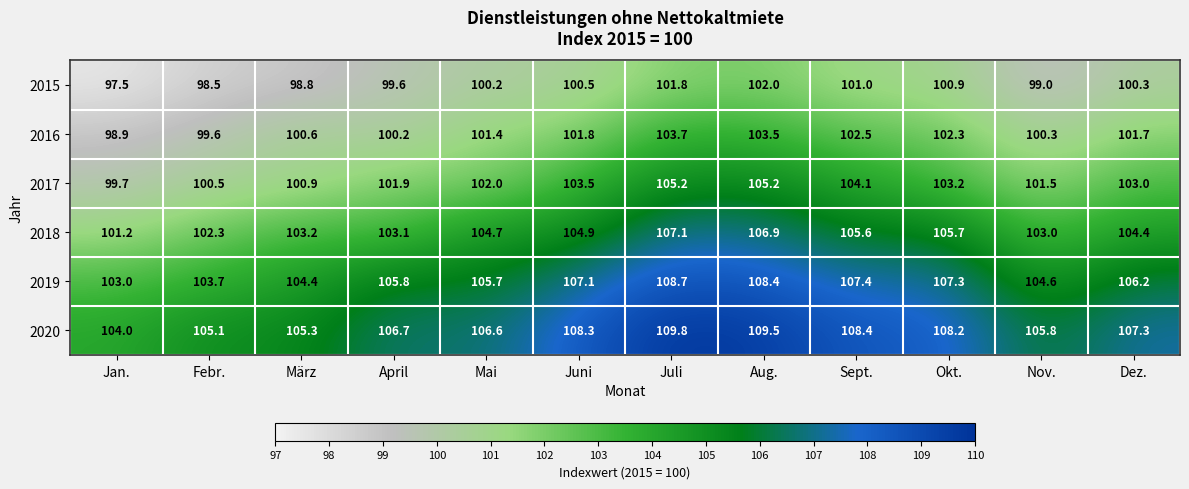

What value does the 2015 series have at Nov.?

99.0